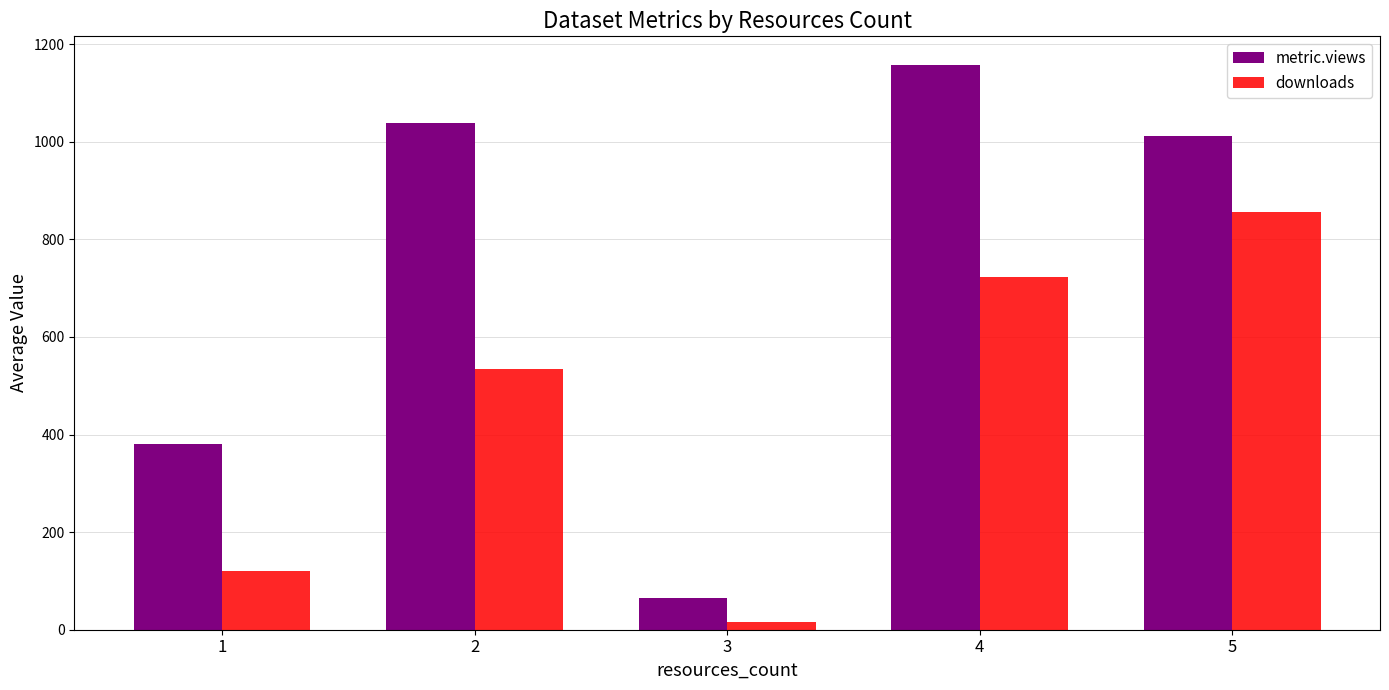

What is the value of the metric.views bar at the 3rd from the left?

65.0